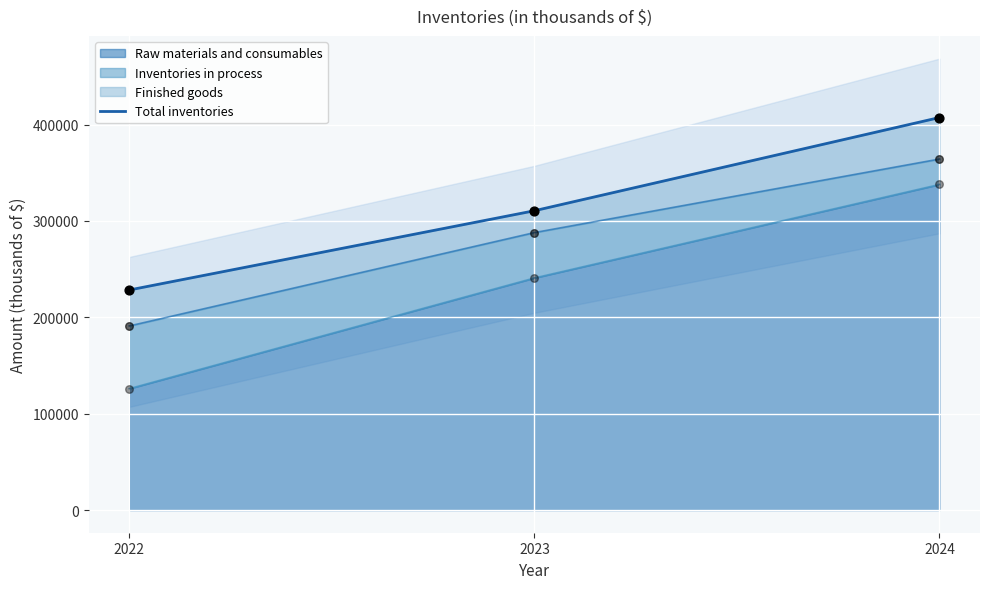

What is the change in value from 2023 to 2024?

+96683